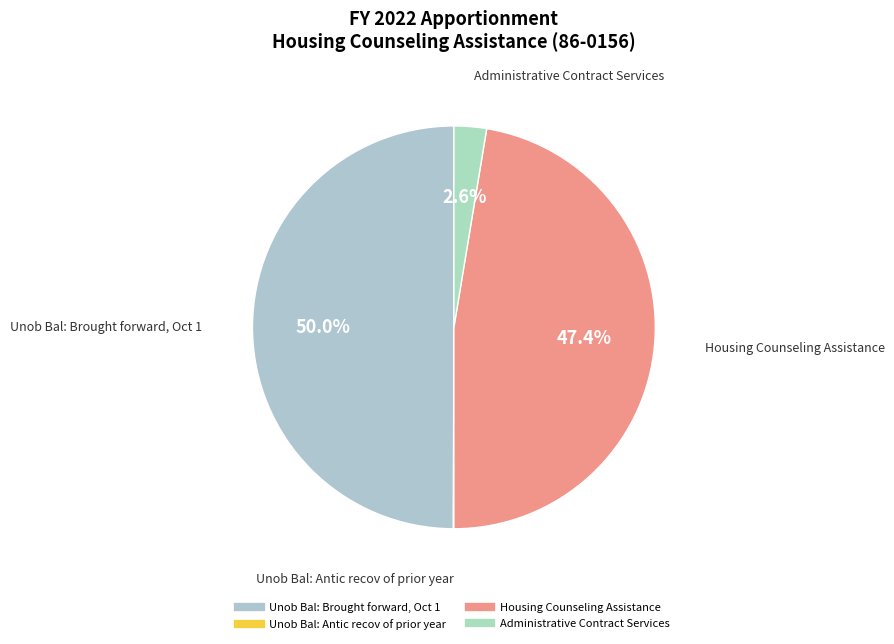

What portion of the pie excludes Unob Bal: Brought forward, Oct 1?

50.0%